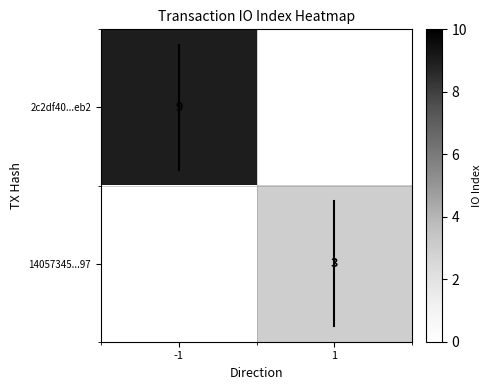

Which category has the lowest value across all series?

1